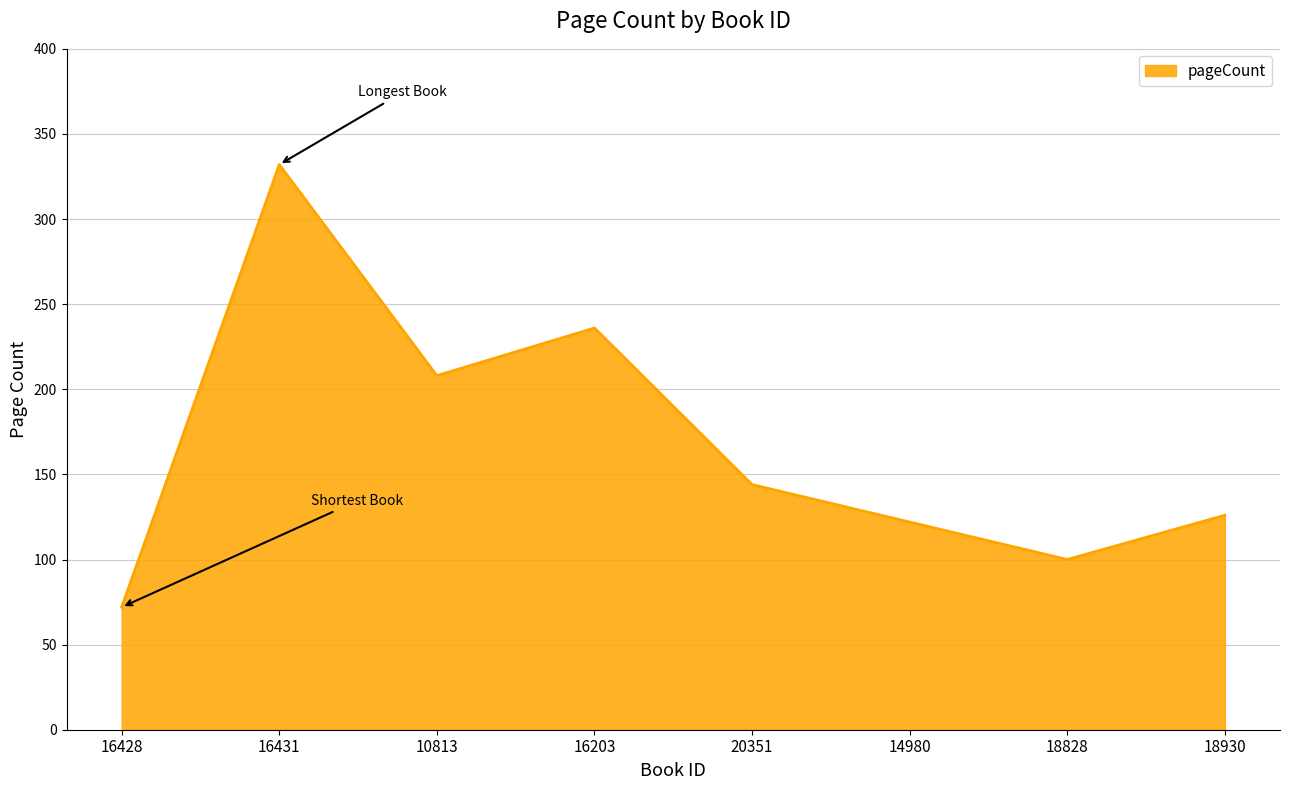

List the labels in order of value, largest first.

16431, 16203, 10813, 20351, 18930, 14980, 18828, 16428